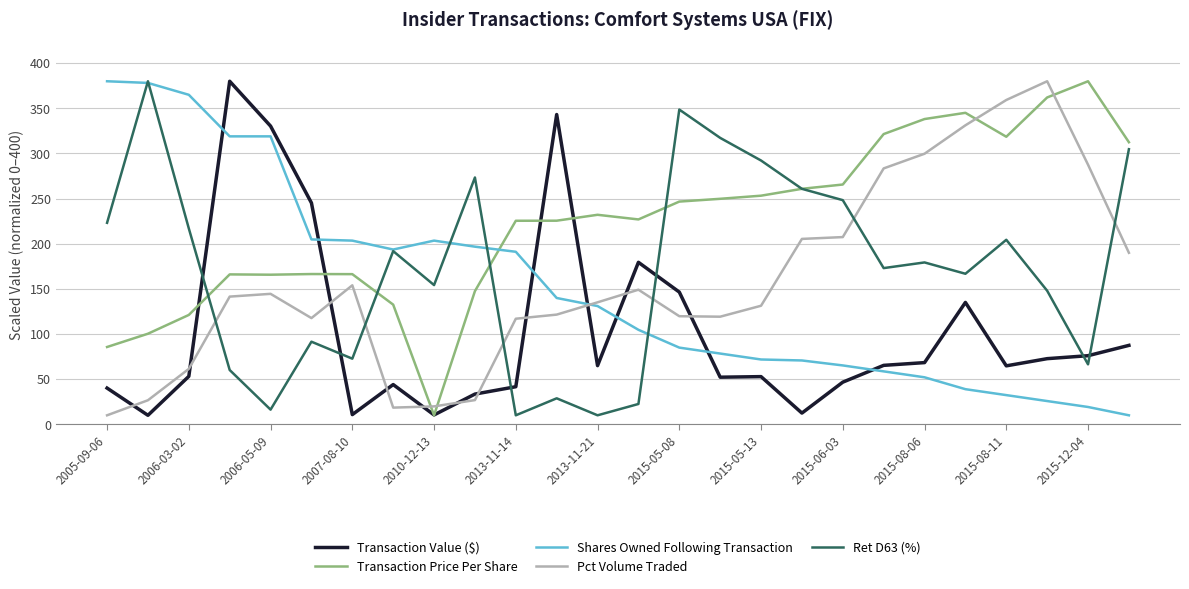

Which series ends up on top after the final intersection of Shares Owned Following Transaction and Pct Volume Traded?

Pct Volume Traded